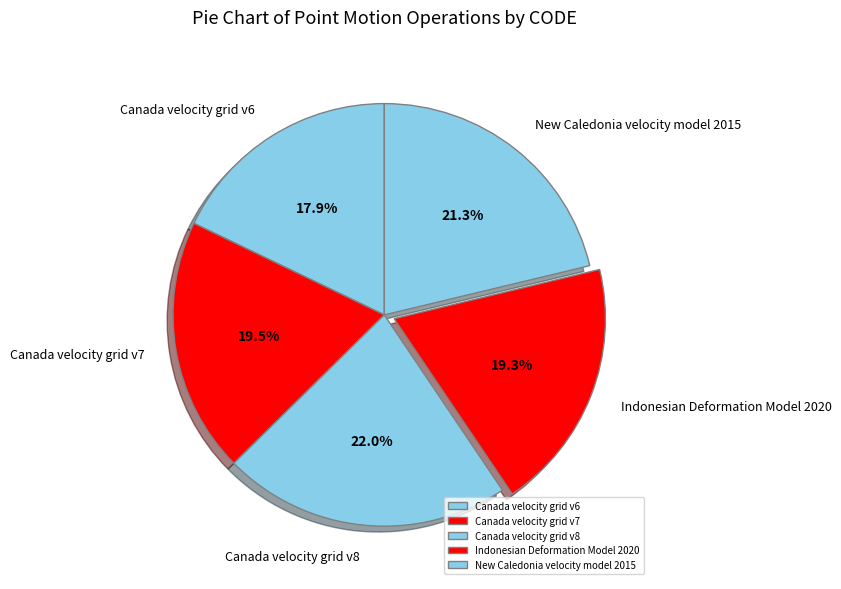

What is the total percentage of Indonesian Deformation Model 2020 and Canada velocity grid v7?

38.8%